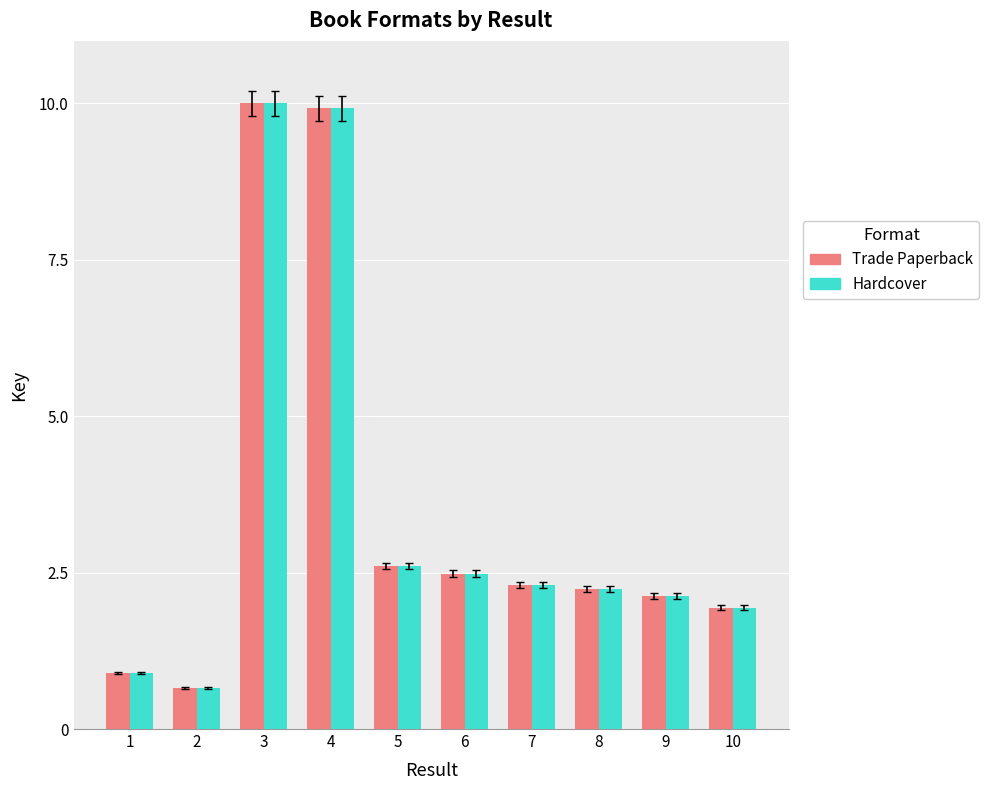

Is it true that Trade Paperback equals 3.8 at 8?

False